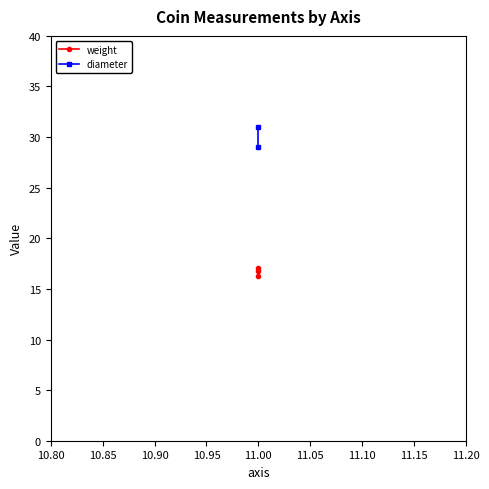

The value of diameter at 11.00 is 7.6. True or false?

False